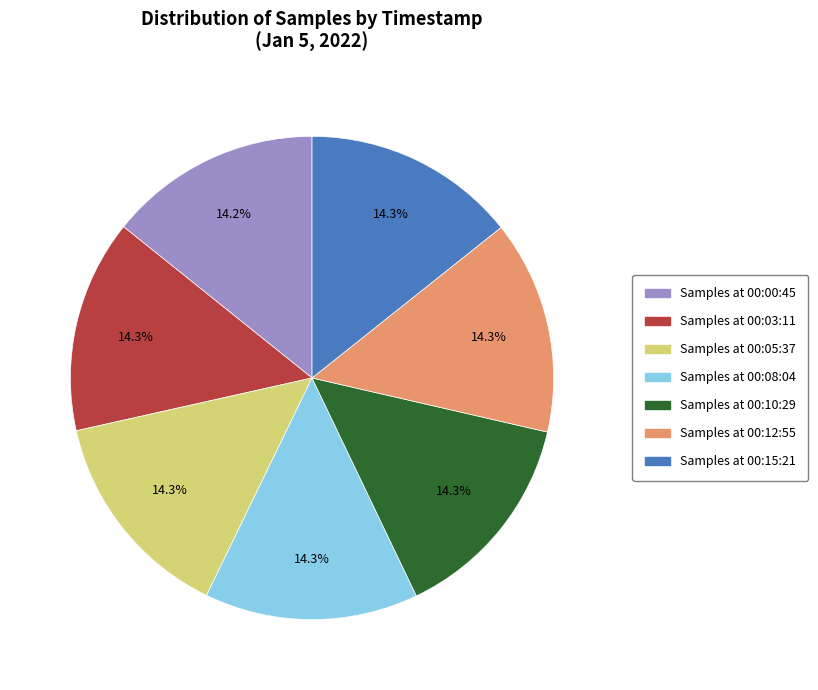

Is there a majority slice in this chart?

No